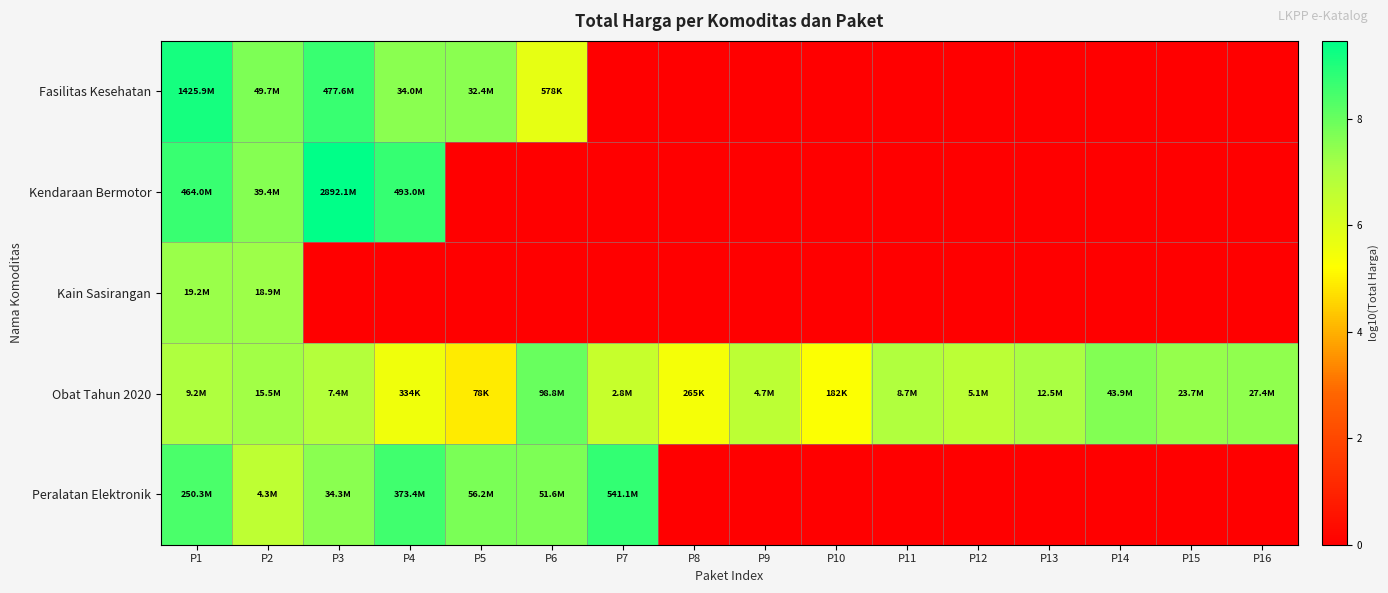

How many distinct data groups are displayed?

5